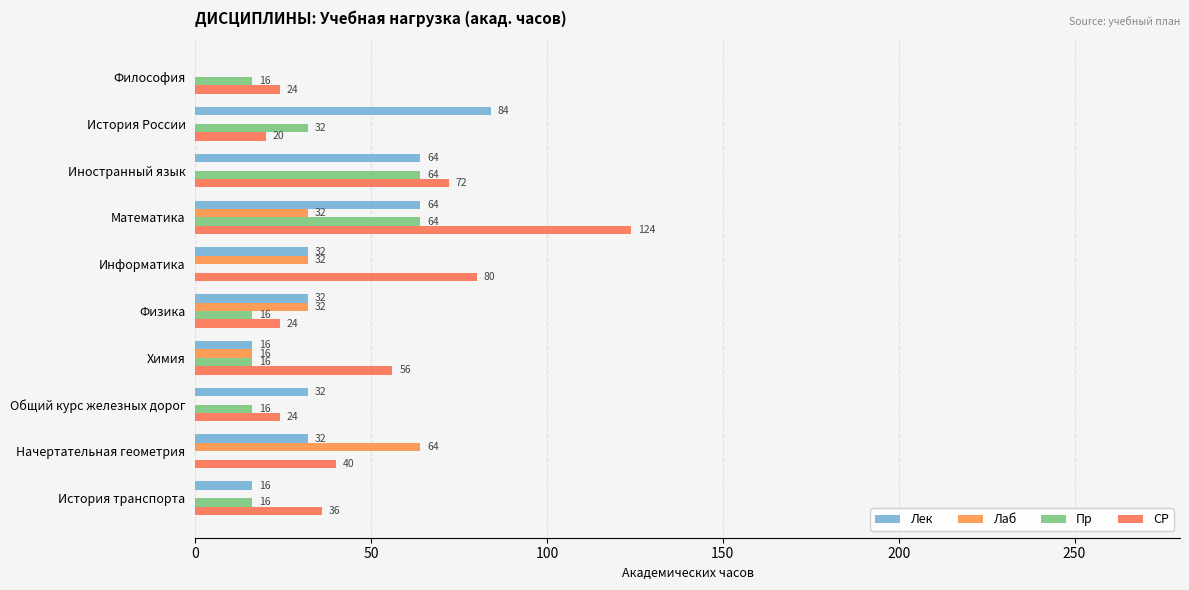

Count the number of data series in this chart.

4